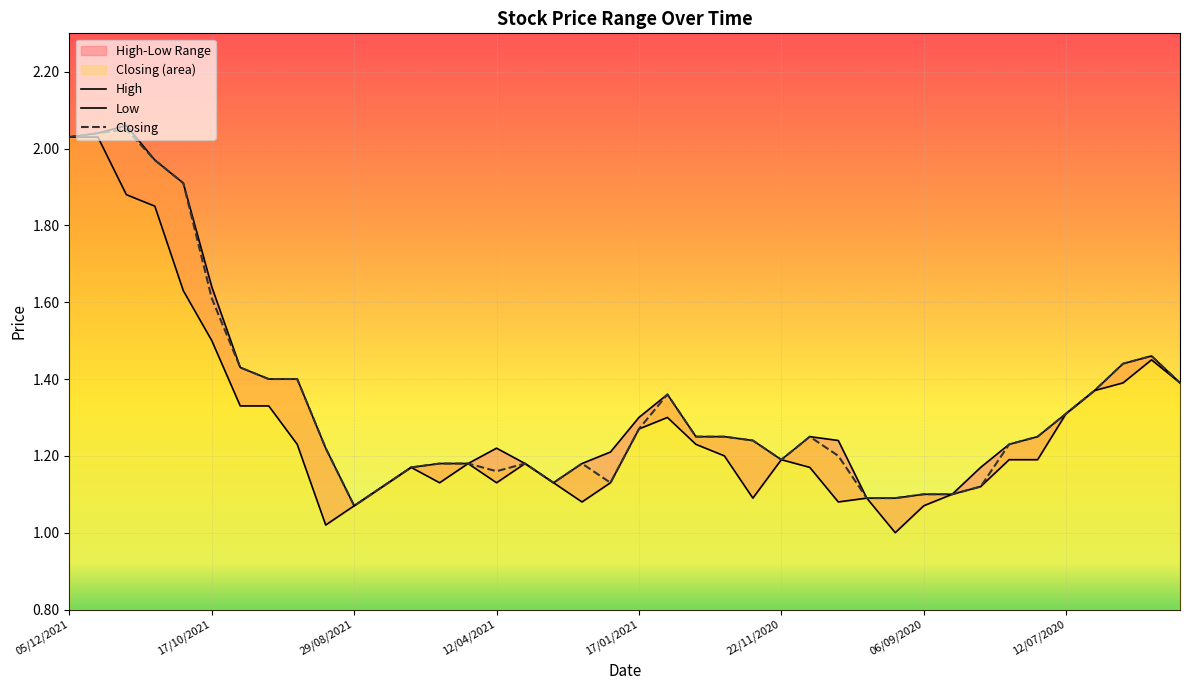

What position from the right is 23/08/2020?

8